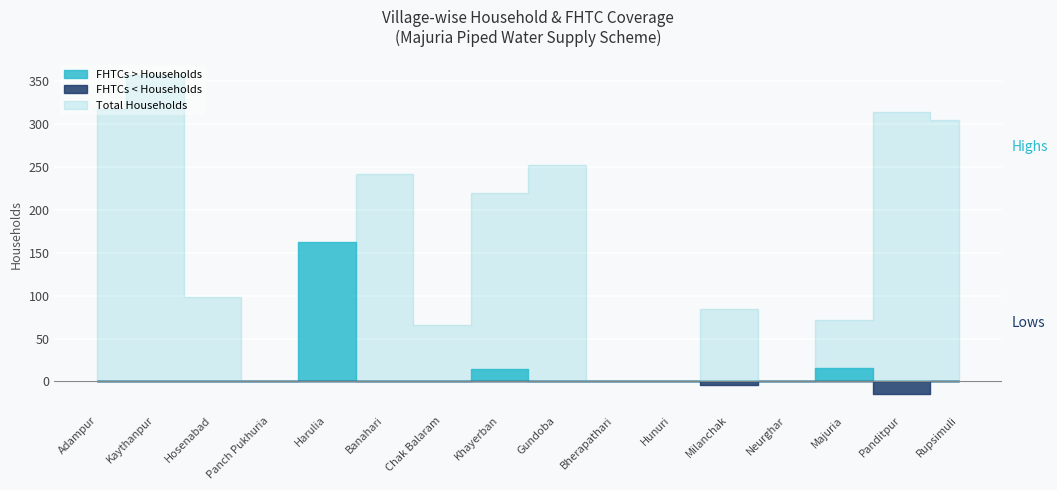

What is the value of the Total Households point at the 1st from the left?

318